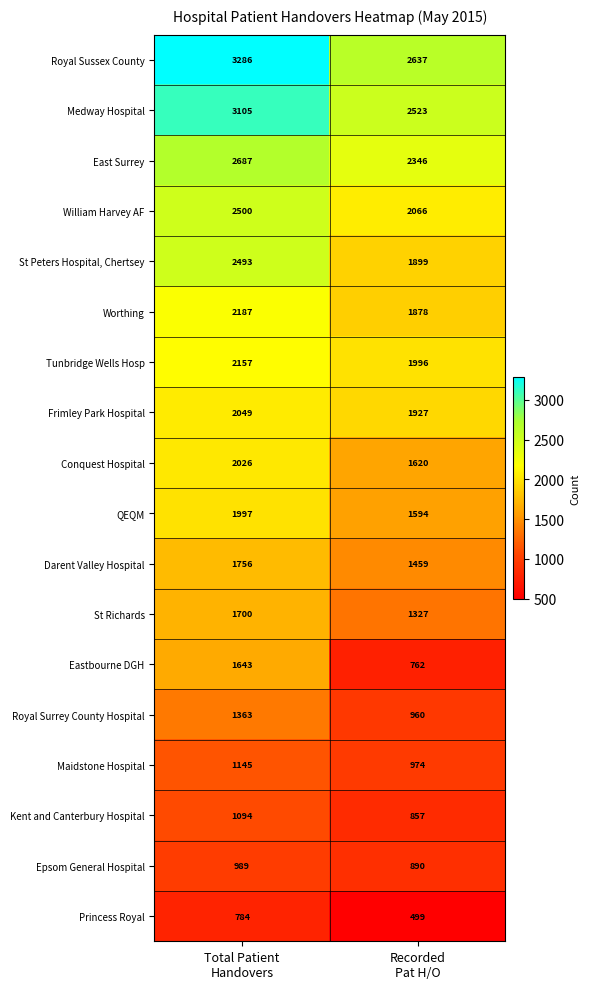

Rank the series by their maximum value, from lowest to highest.

Princess Royal, Epsom General Hospital, Kent and Canterbury Hospital, Maidstone Hospital, Royal Surrey County Hospital, Eastbourne DGH, St Richards, Darent Valley Hospital, QEQM, Conquest Hospital, Frimley Park Hospital, Tunbridge Wells Hosp, Worthing, St Peters Hospital, Chertsey, William Harvey AF, East Surrey, Medway Hospital, Royal Sussex County